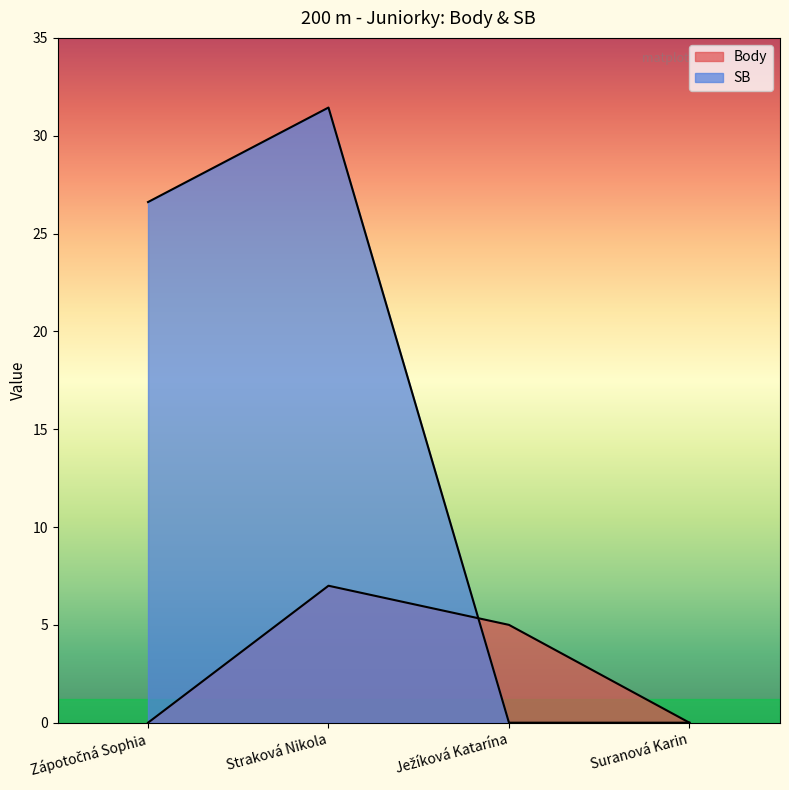

How many lines are shown in the chart?

2